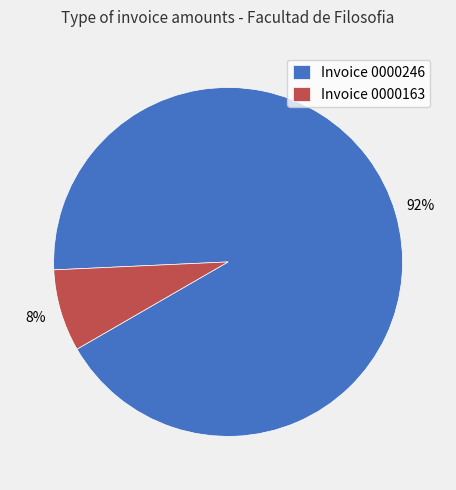

True or false: Invoice 0000163 accounts for 8% of the total.

True